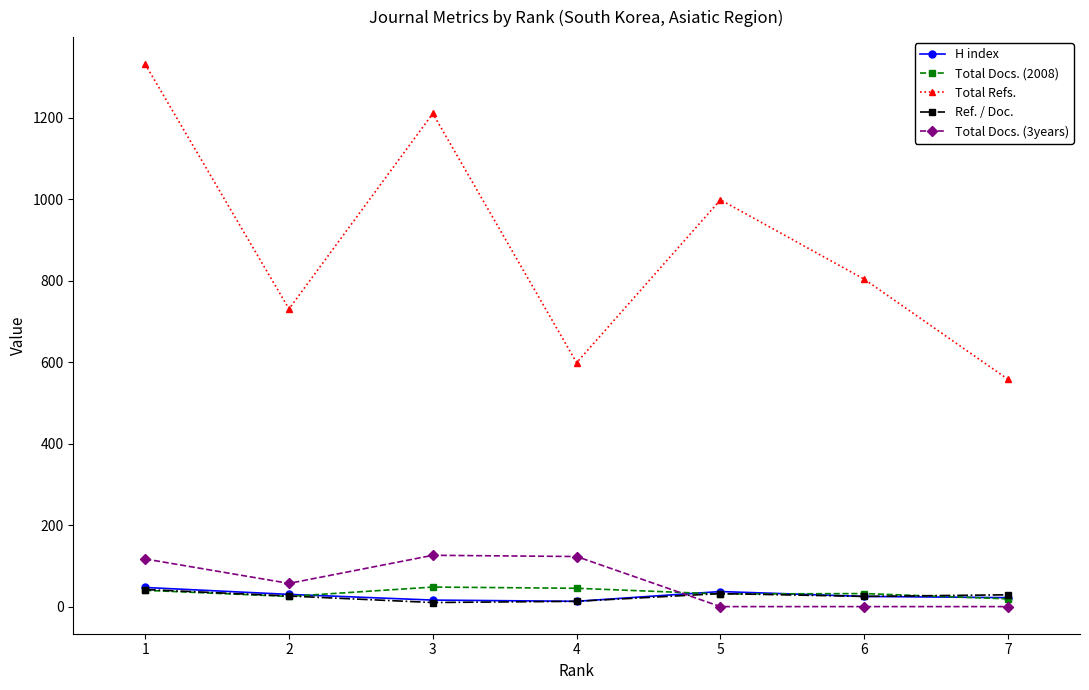

What is the maximum value shown in the chart?

1332